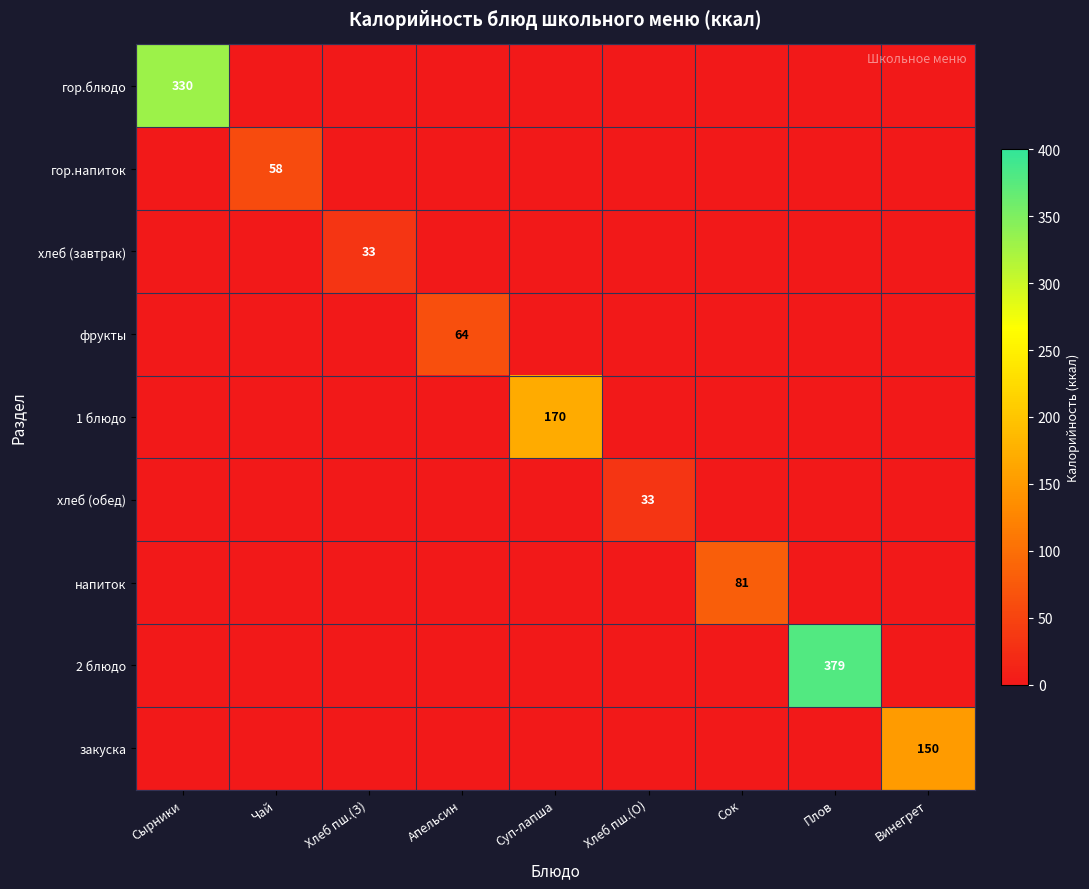

At which category is the sum across all series the highest?

Плов